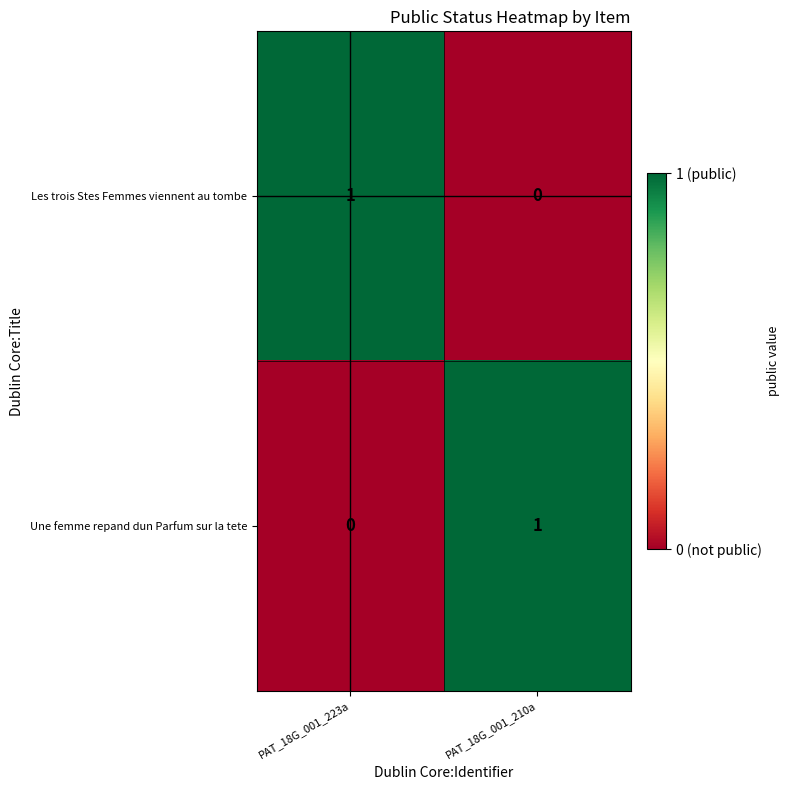

Is it true that Une femme repand dun Parfum sur la tete equals 0 at PAT_18G_001_223a?

True